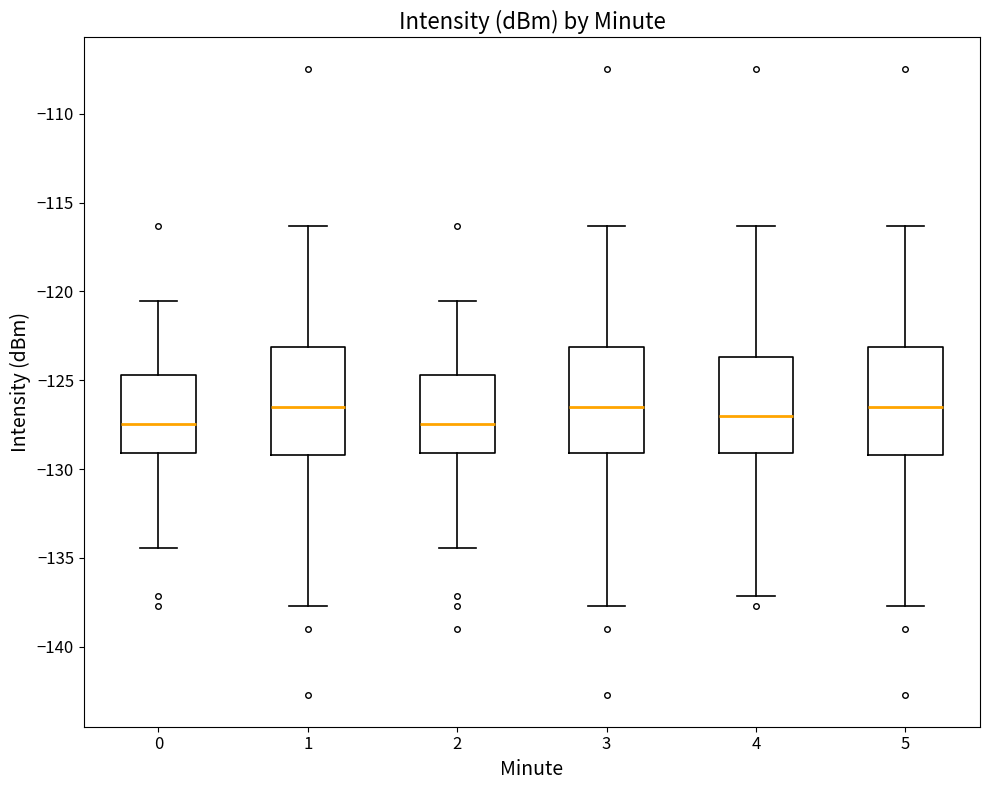

Where is the upper edge of the box at x = 1 on the y-axis? The values are not printed on the chart, so give them approximately, as read against the axis.

-123.0